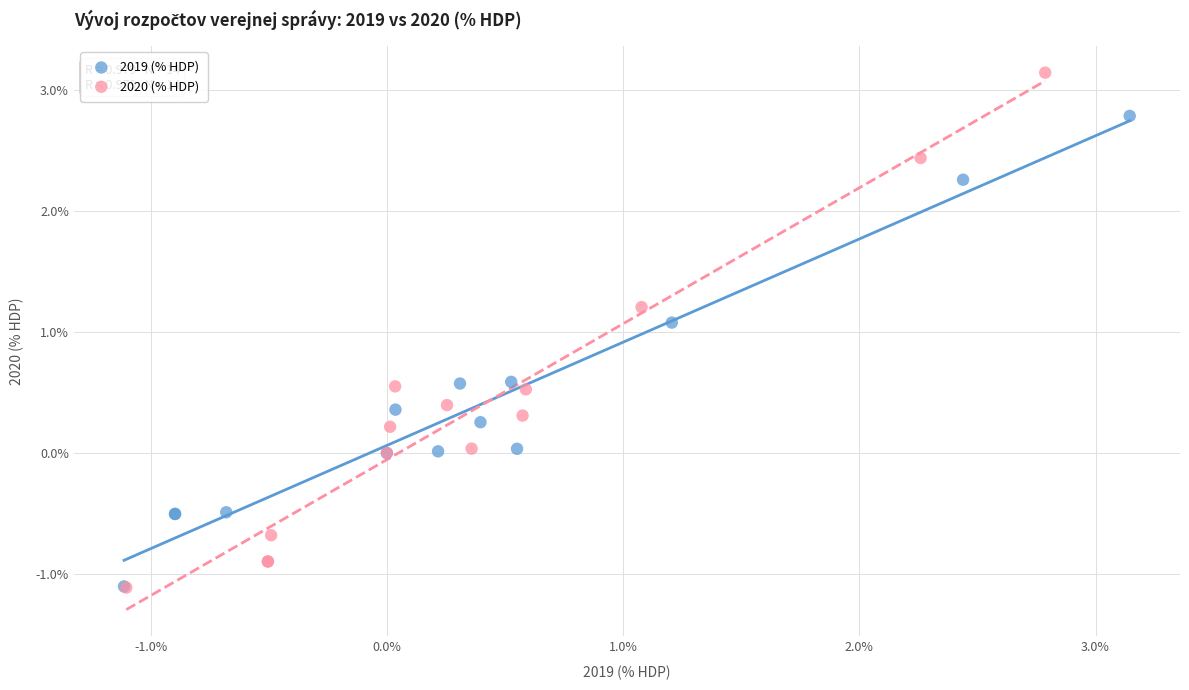

Which series reaches the maximum Y coordinate?

2020 (% HDP)